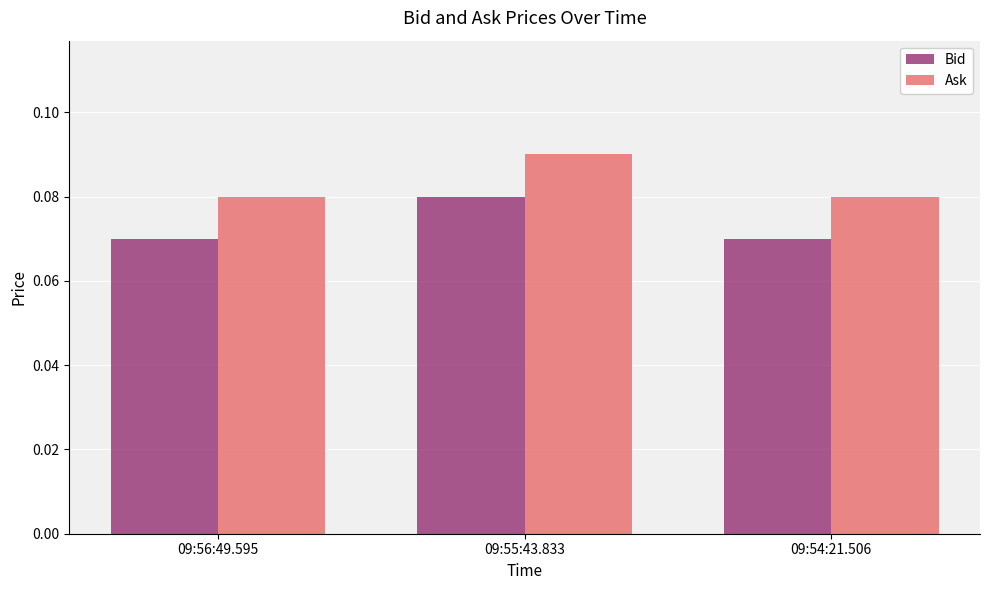

List the series in order of their overall mean, highest first.

Ask, Bid